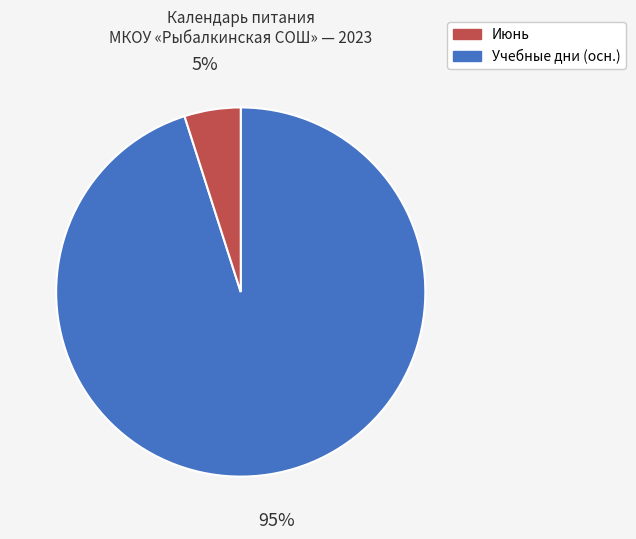

Is there any slice that represents more than half of the pie?

Yes